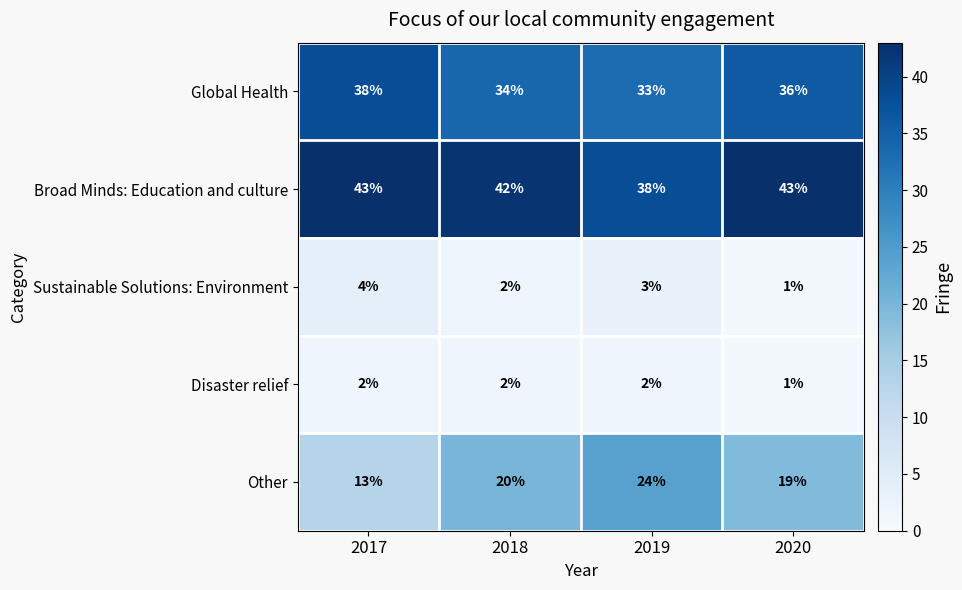

Count the Disaster relief values in the range 2 to 3.

3